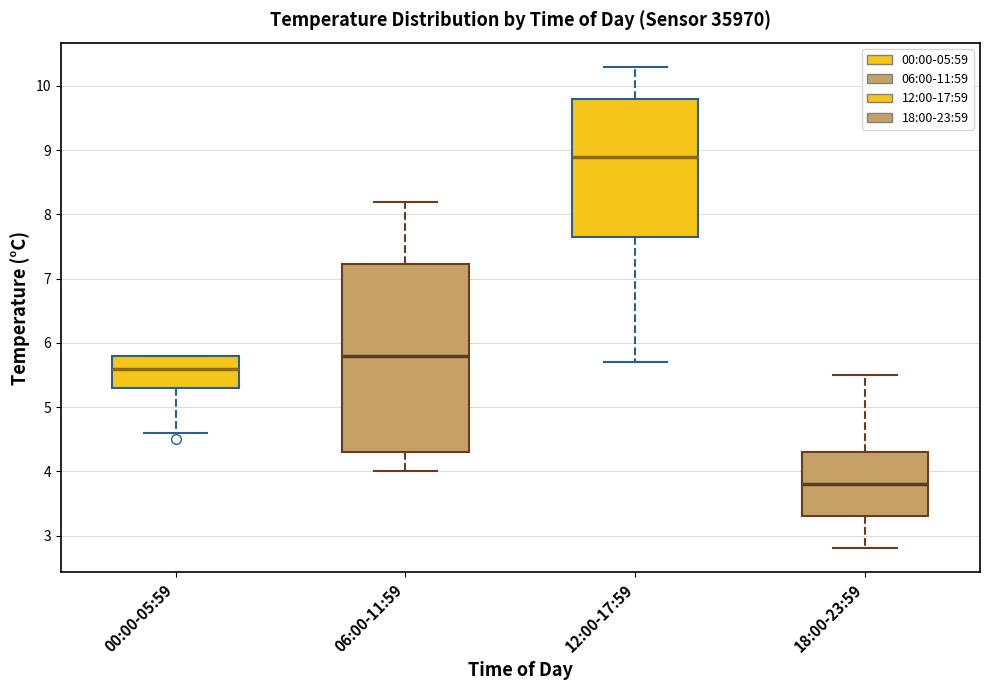

Reading left to right, transcribe this box plot: for each box, give where its median line is, the range the box spans, and where its two whiskers end, as read against the y-axis. The values are not printed on the chart, so give them approximately, as read against the axis.

00:00-05:59: median 5.6, box 5.3 to 5.8, whiskers 4.6 to 5.8
06:00-11:59: median 5.8, box 4.3 to 7.2, whiskers 4.0 to 8.2
12:00-17:59: median 8.9, box 7.7 to 9.8, whiskers 5.7 to 10.3
18:00-23:59: median 3.8, box 3.3 to 4.3, whiskers 2.8 to 5.5